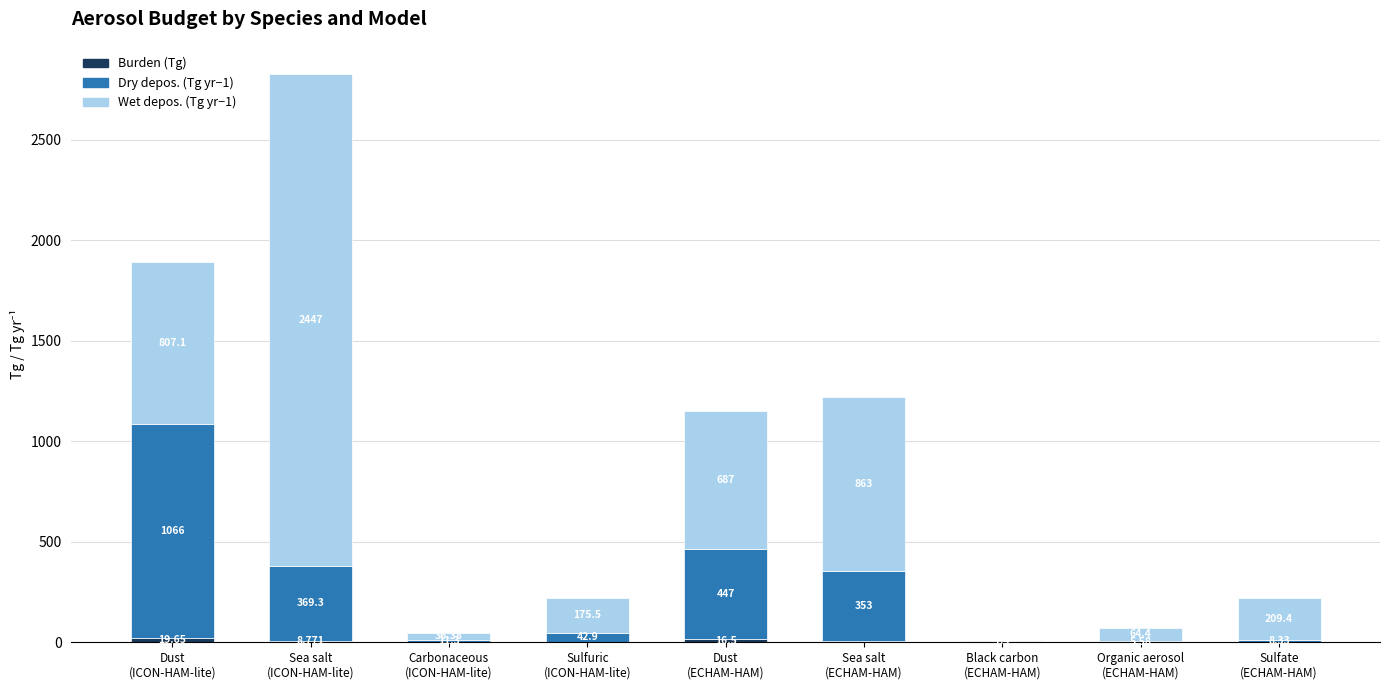

Are the bars grouped side by side (vs. stacked)?

No